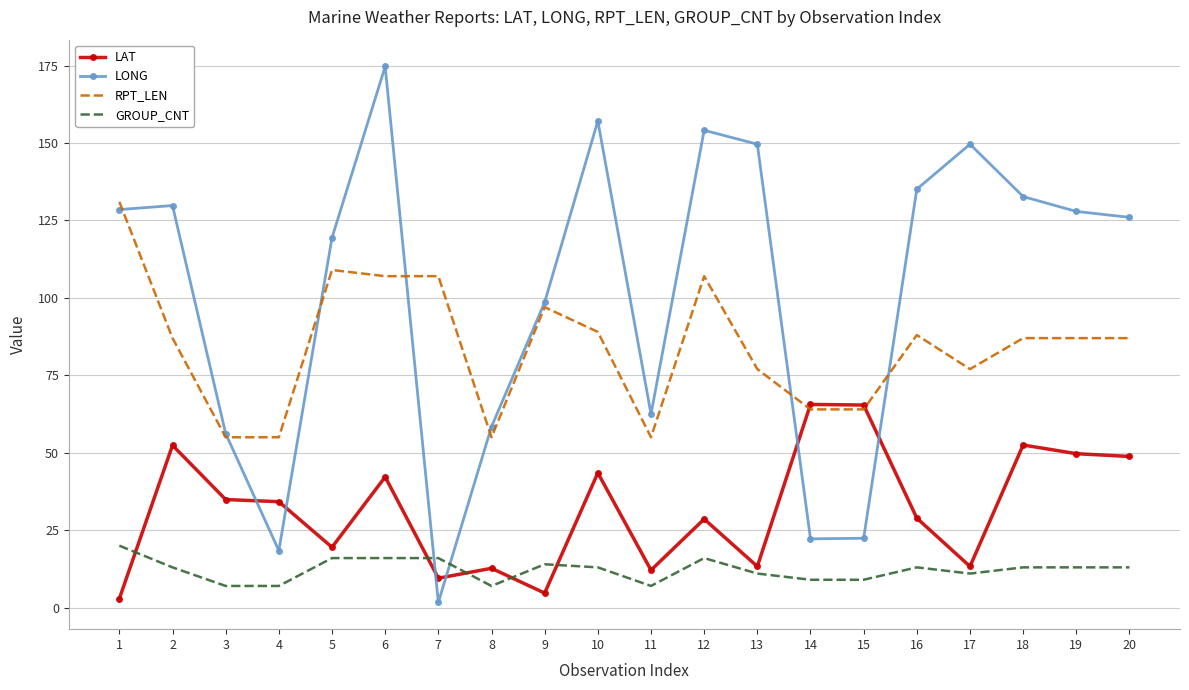

List the series in order of their overall mean, highest first.

LONG, RPT_LEN, LAT, GROUP_CNT